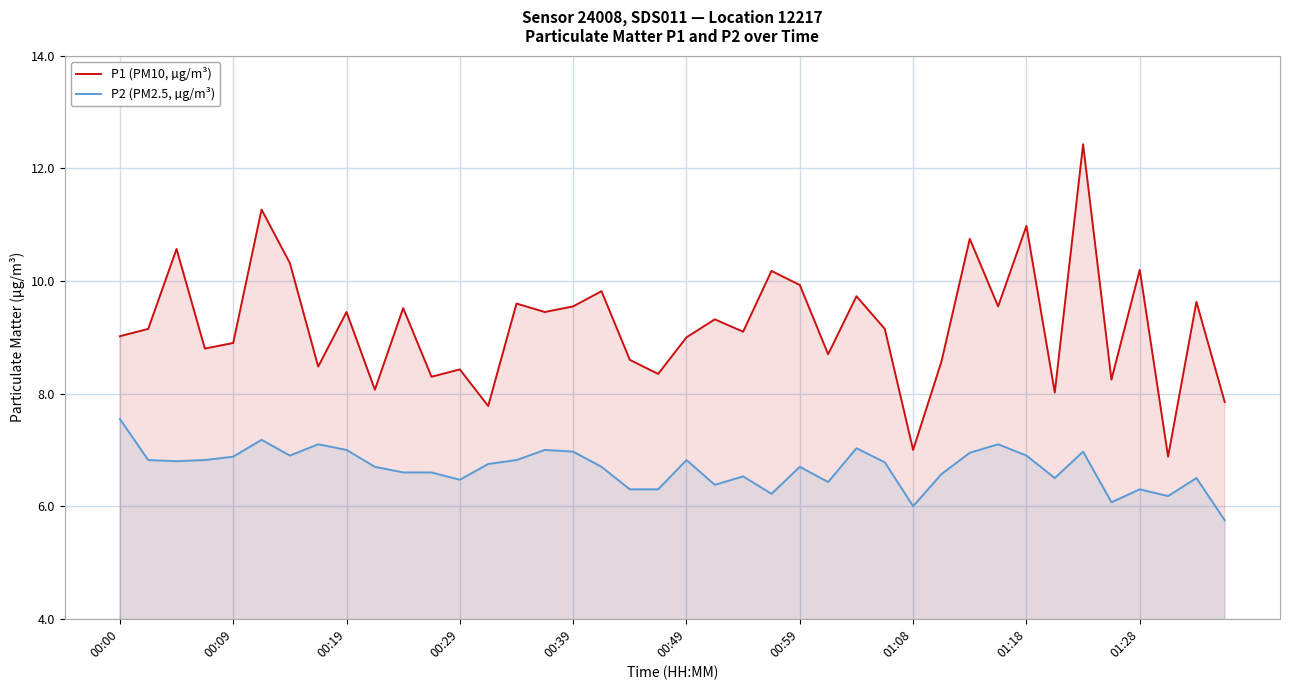

Which series has the largest range (max minus min)?

P1 (PM10, µg/m³)